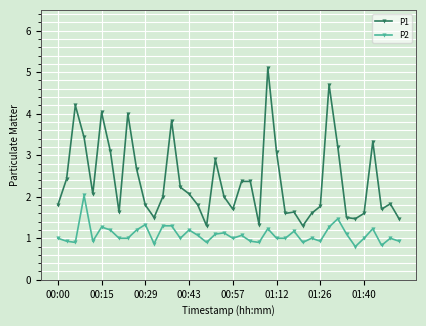

Rank the series by their average value, from lowest to highest.

P2, P1